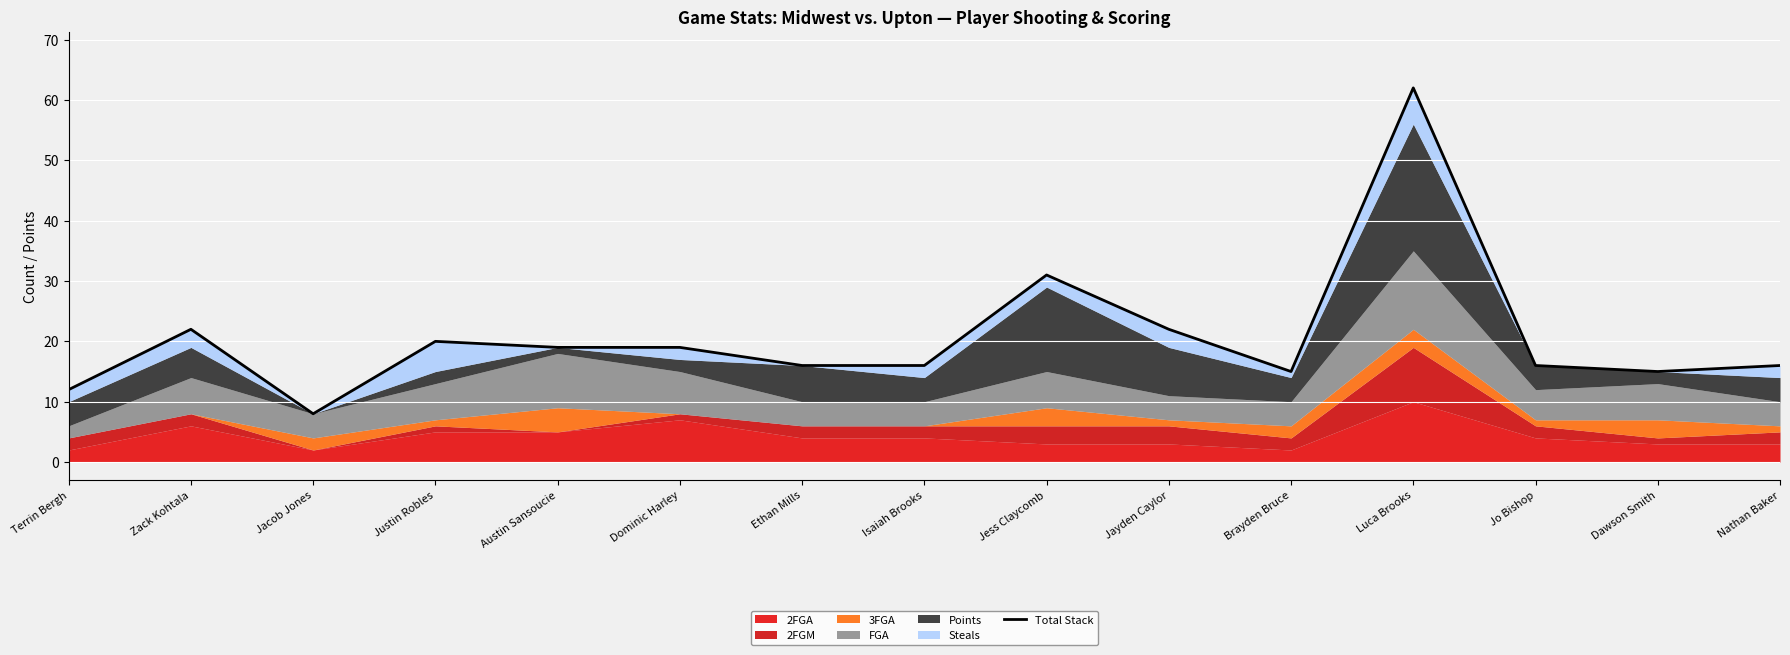

Rank the categories by value from highest to lowest.

Luca Brooks, Jess Claycomb, Zack Kohtala, Jayden Caylor, Justin Robles, Austin Sansoucie, Dominic Harley, Ethan Mills, Isaiah Brooks, Jo Bishop, Nathan Baker, Brayden Bruce, Dawson Smith, Terrin Bergh, Jacob Jones